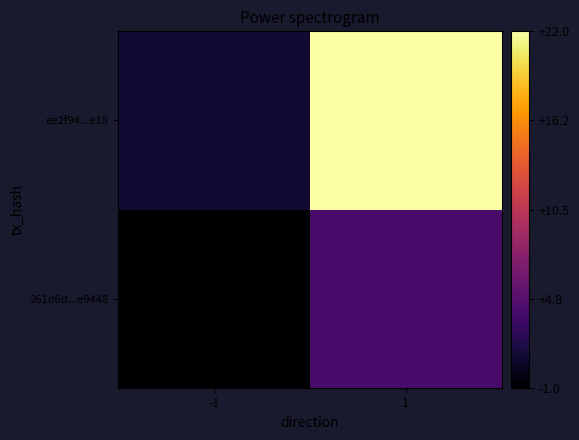

At which category is the sum across all series the highest?

1